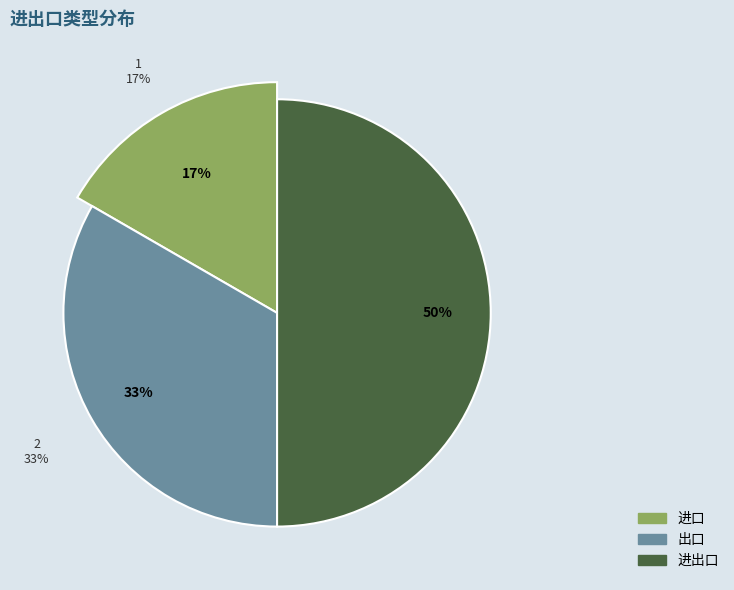

To the nearest percent, what portion does 进出口 represent?

50%